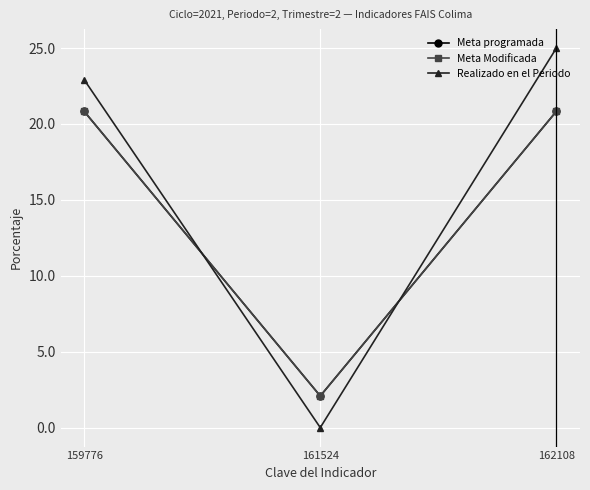

Which category has the highest value in the Meta programada series?

159776